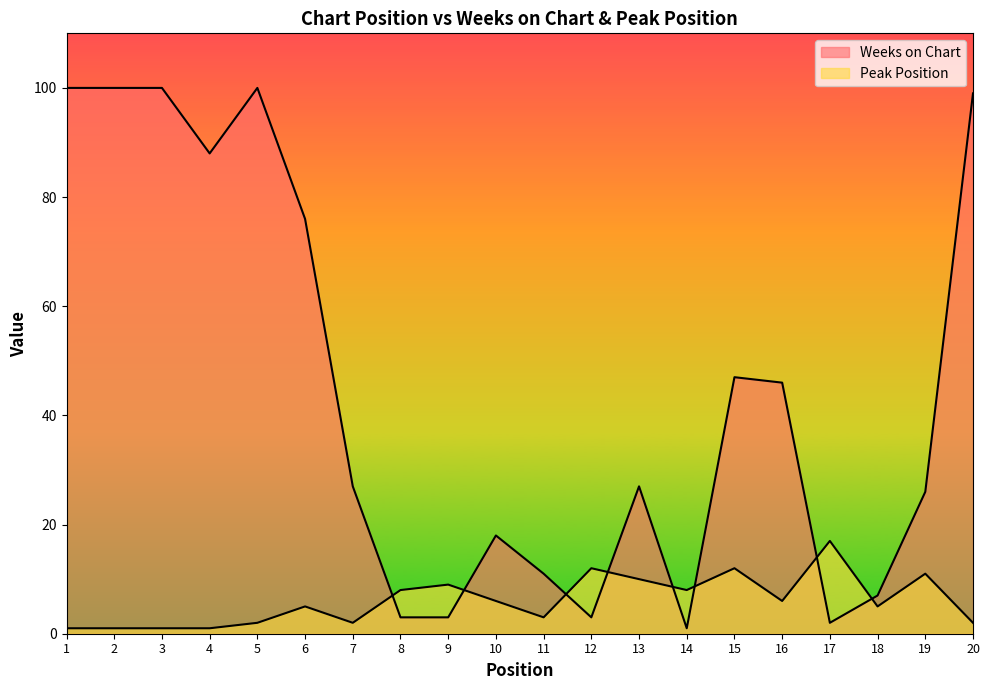

In Weeks on Chart, how many points are higher than both neighbors (excluding endpoints)?

4